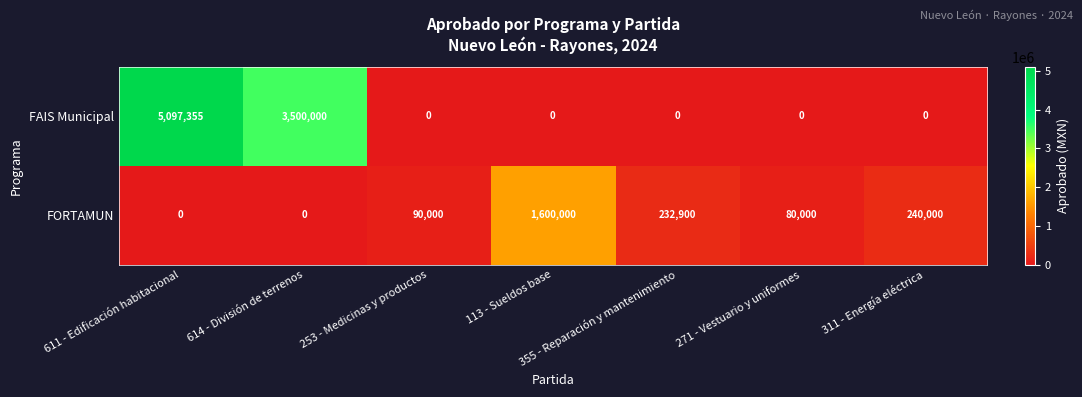

What is the difference between the maximum and second lowest values in the FAIS Municipal series?

5097355